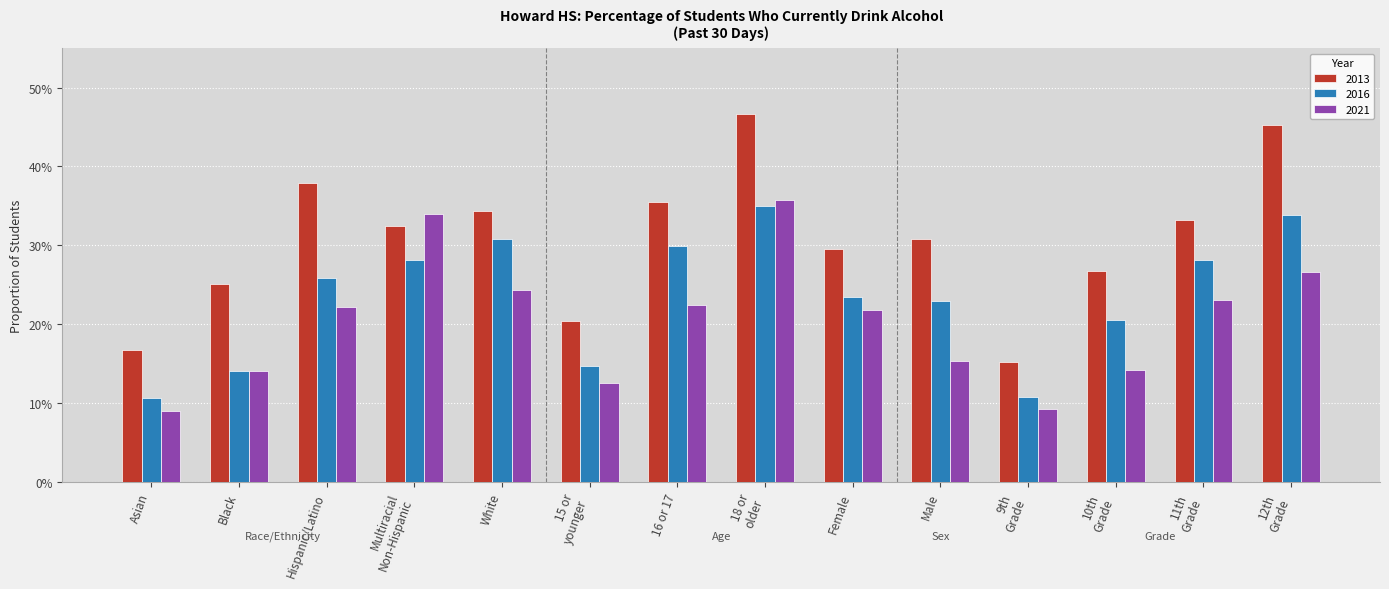

At which category is the sum across all series the highest?

18 or
older